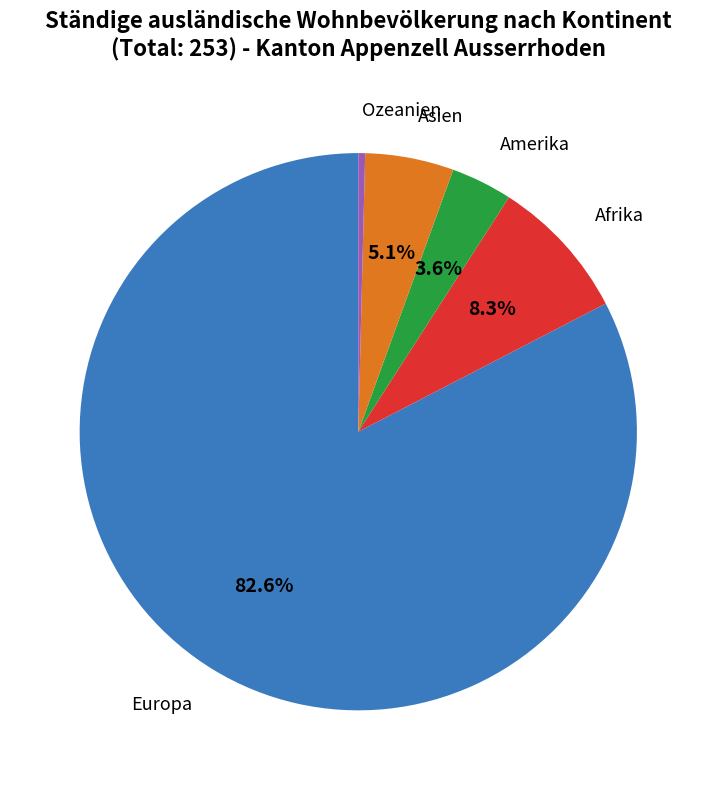

Count the number of slices in the pie.

5